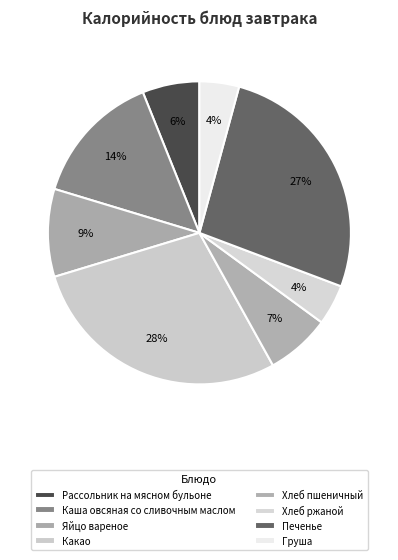

Does Каша овсяная со сливочным маслом account for over 50% of the chart?

No